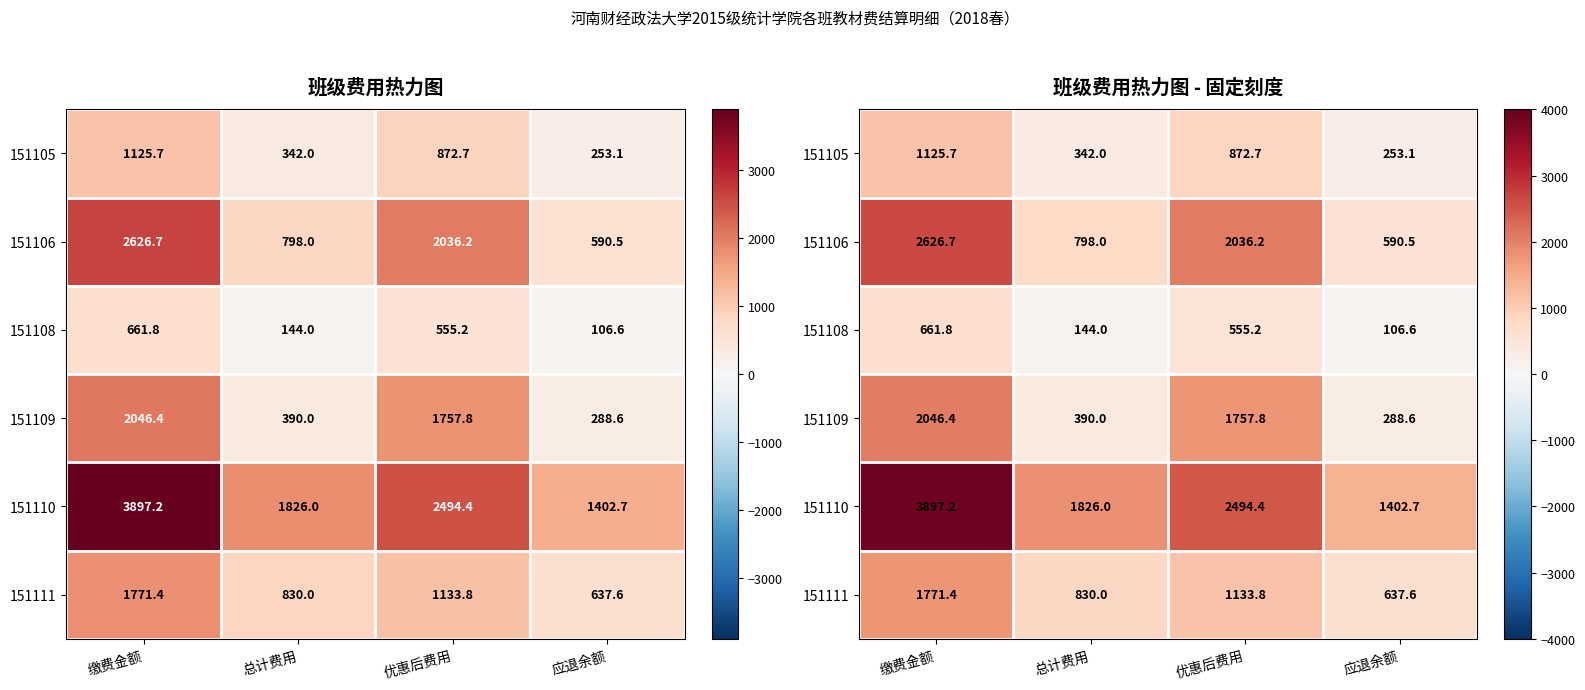

What is the difference between the maximum and minimum values in the 151110 series?

2494.4